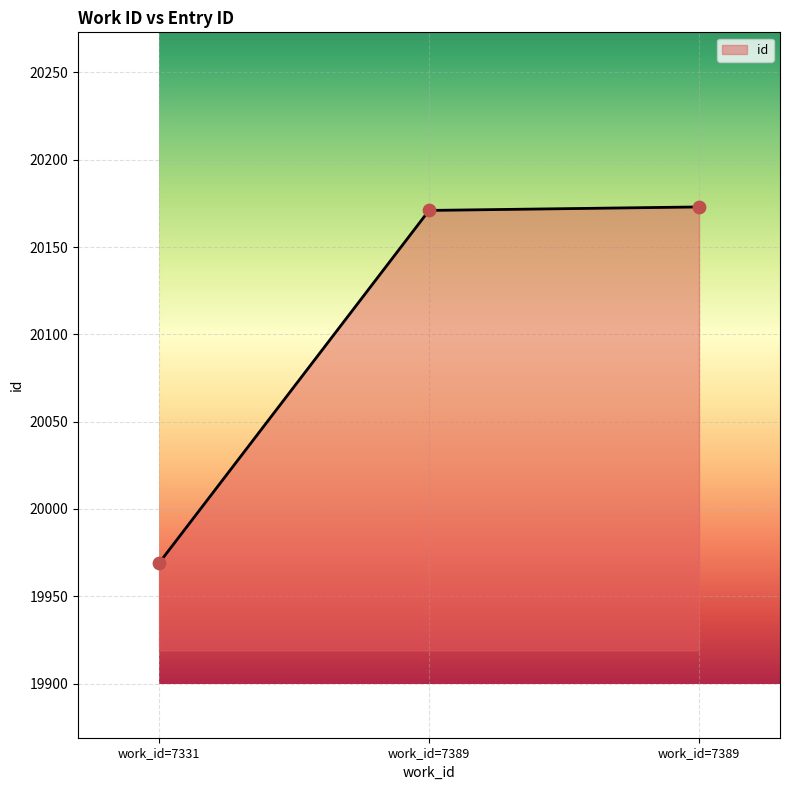

How many values are below 20171?

1